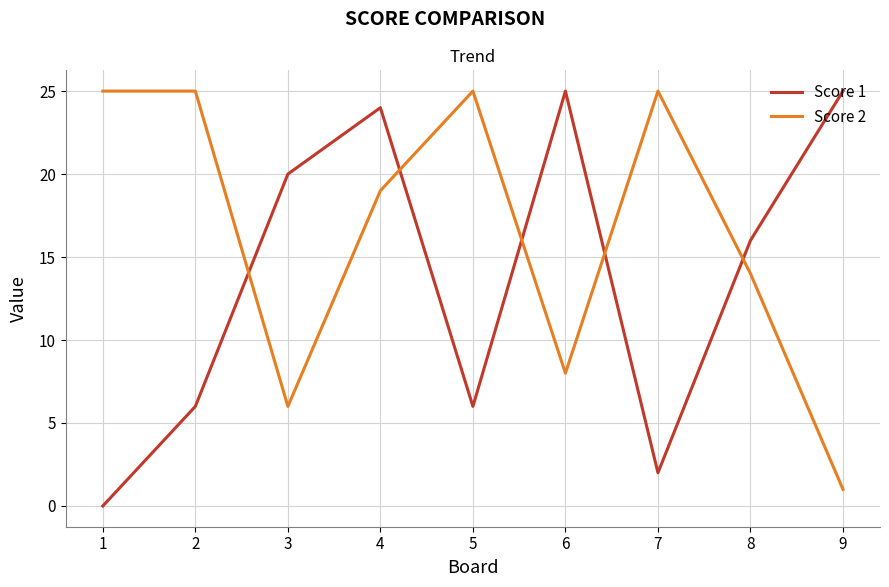

True or false: Score 2 and Score 1 intersect in this chart.

True